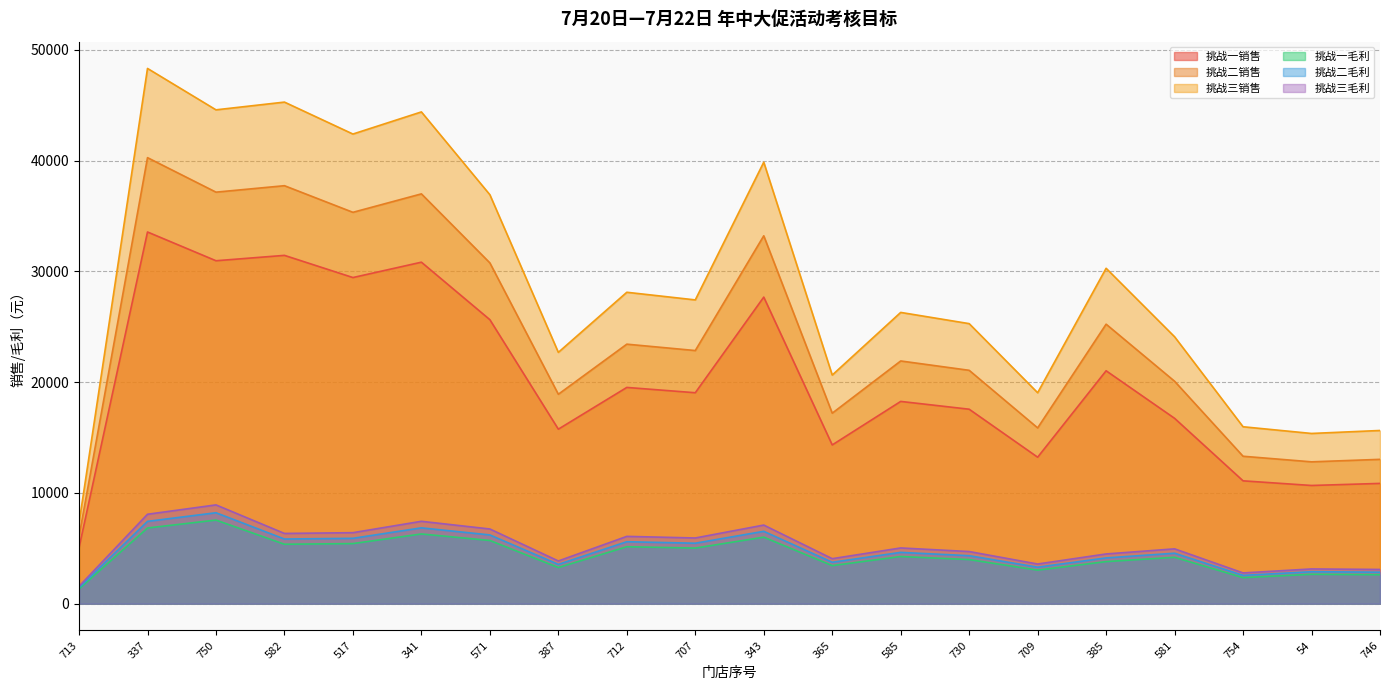

At how many categories does at least one series exceed 6614?

20